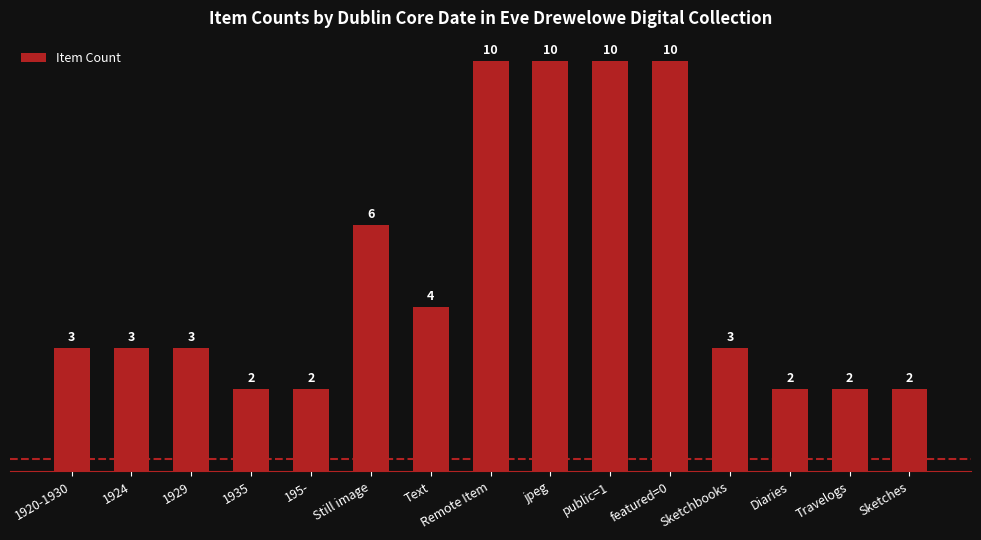

What is the label of the 14th bar from the left?

Travelogs